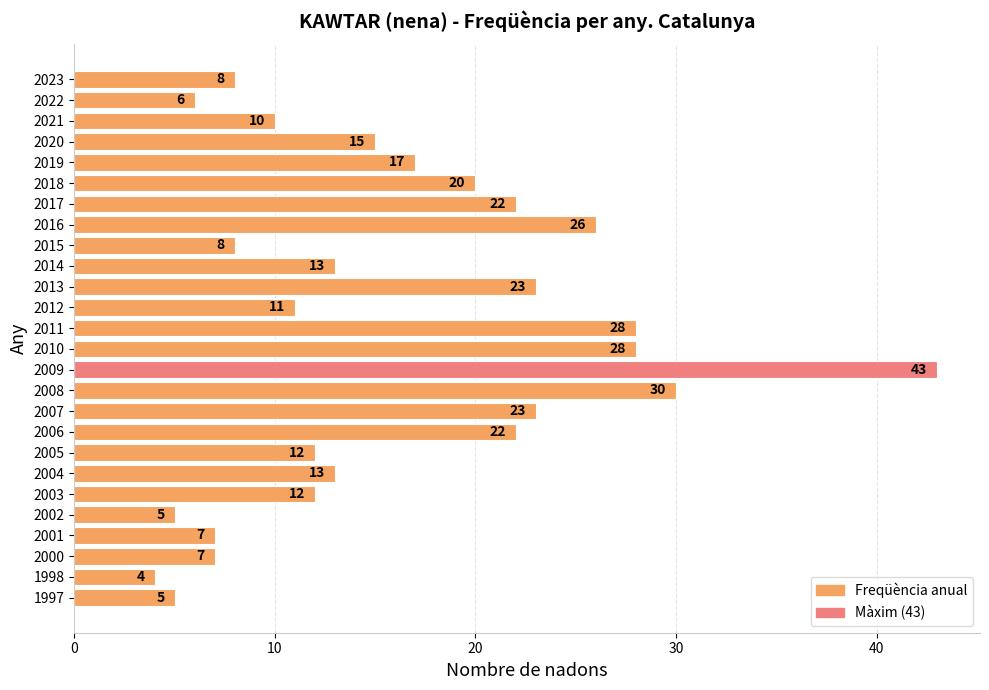

Does the chart contain stacked bars?

No